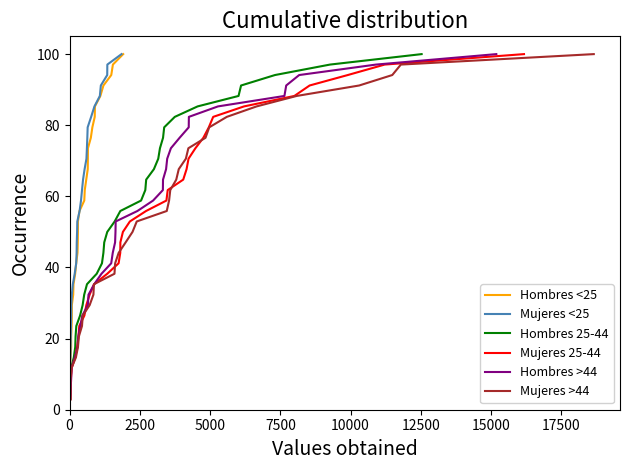

Reading right to left, extract all data points from this chart.

Hombres <25: 100.0	97.1	94.1	91.2	88.2	85.3	82.4	79.4	76.5	73.5	70.6	67.6	64.7	61.8	58.8	55.9	52.9	50.0	47.1	44.1	41.2	38.2	35.3	32.4	29.4	26.5	23.5	20.6	17.6	14.7	11.8	8.8	5.9	2.9
Mujeres <25: 100.0	97.1	94.1	91.2	88.2	85.3	82.4	79.4	76.5	73.5	70.6	67.6	64.7	61.8	58.8	55.9	52.9	50.0	47.1	44.1	41.2	38.2	35.3	32.4	29.4	26.5	23.5	20.6	17.6	14.7	11.8	8.8	5.9	2.9
Hombres 25-44: 100.0	97.1	94.1	91.2	88.2	85.3	82.4	79.4	76.5	73.5	70.6	67.6	64.7	61.8	58.8	55.9	52.9	50.0	47.1	44.1	41.2	38.2	35.3	32.4	29.4	26.5	23.5	20.6	17.6	14.7	11.8	8.8	5.9	2.9
Mujeres 25-44: 100.0	97.1	94.1	91.2	88.2	85.3	82.4	79.4	76.5	73.5	70.6	67.6	64.7	61.8	58.8	55.9	52.9	50.0	47.1	44.1	41.2	38.2	35.3	32.4	29.4	26.5	23.5	20.6	17.6	14.7	11.8	8.8	5.9	2.9
Hombres >44: 100.0	97.1	94.1	91.2	88.2	85.3	82.4	79.4	76.5	73.5	70.6	67.6	64.7	61.8	58.8	55.9	52.9	50.0	47.1	44.1	41.2	38.2	35.3	32.4	29.4	26.5	23.5	20.6	17.6	14.7	11.8	8.8	5.9	2.9
Mujeres >44: 100.0	97.1	94.1	91.2	88.2	85.3	82.4	79.4	76.5	73.5	70.6	67.6	64.7	61.8	58.8	55.9	52.9	50.0	47.1	44.1	41.2	38.2	35.3	32.4	29.4	26.5	23.5	20.6	17.6	14.7	11.8	8.8	5.9	2.9